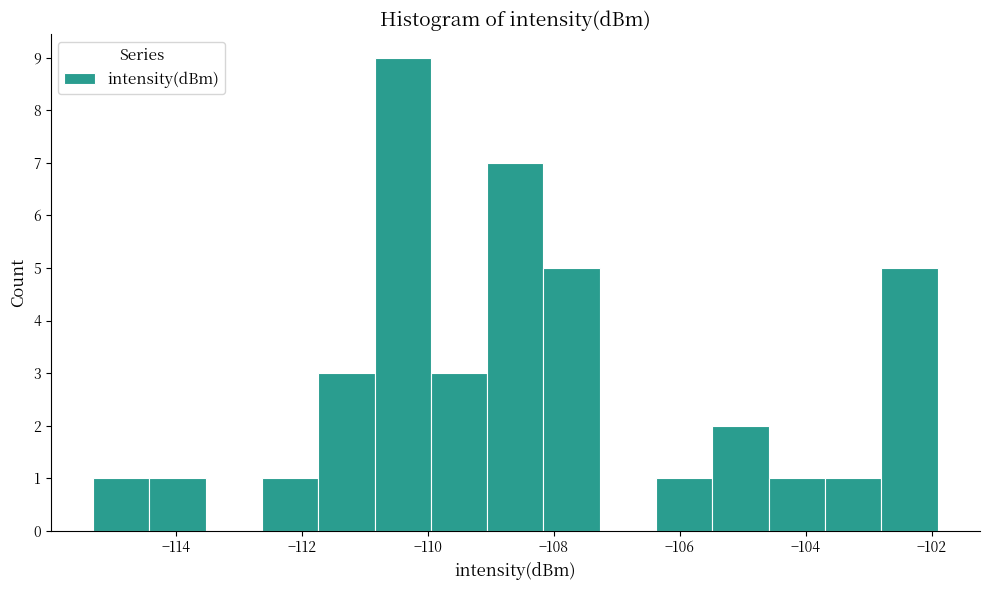

What is the height of the bar covering -106.4 to -105.4 on the x-axis? Neither the bar edges nor the heights are printed on the chart, so give them approximately, as read against the axes.

1